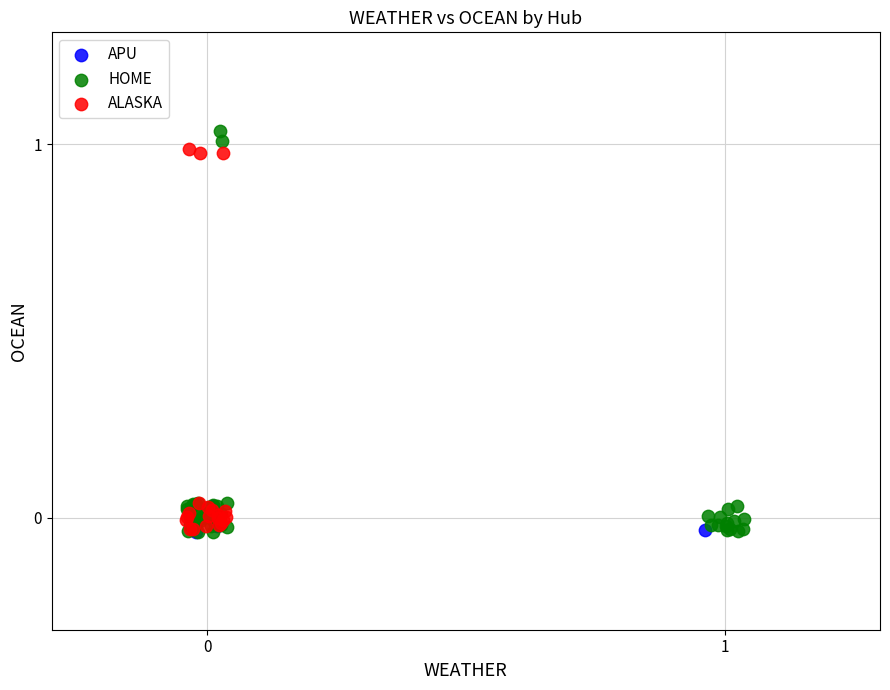

Which series has the widest spread of Y values?

HOME